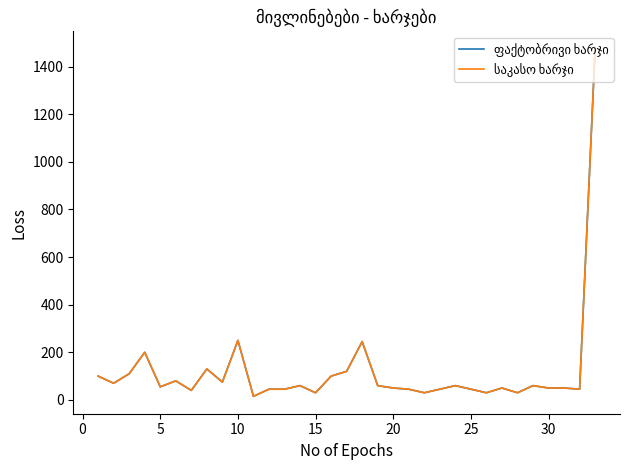

Is this an area chart (filled region under the line)?

No